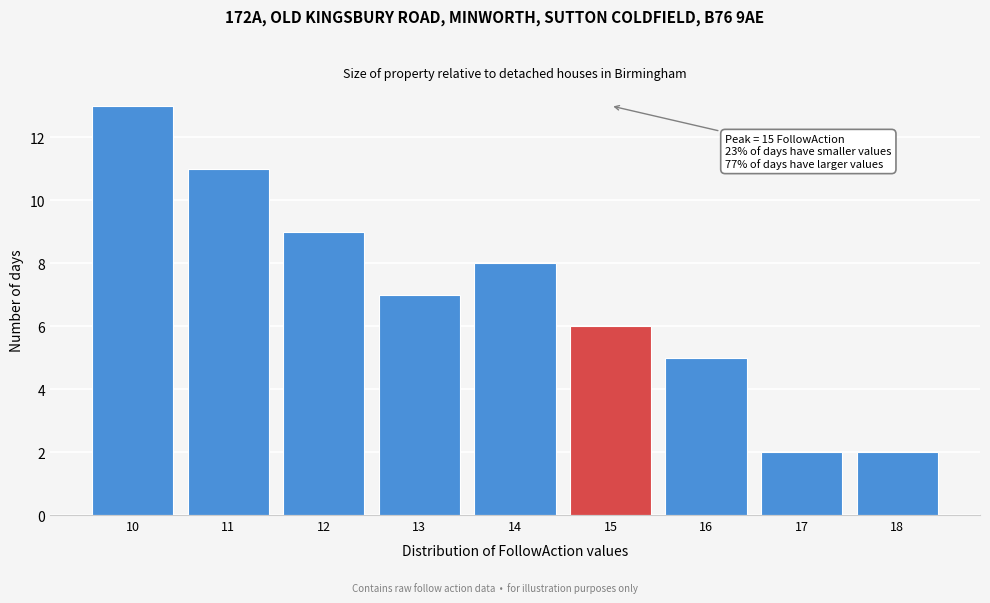

Over which range of the x-axis is the bar tallest?

9.5 to 10.5